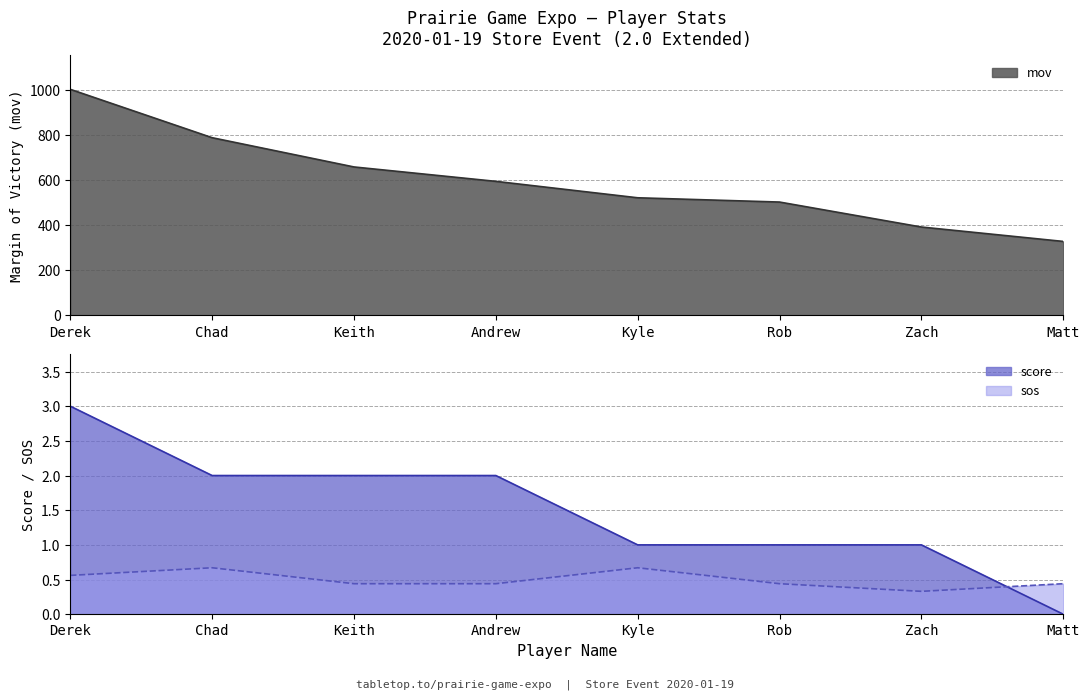

Is the value of score at Keith greater than the value of sos at Zach?

Yes